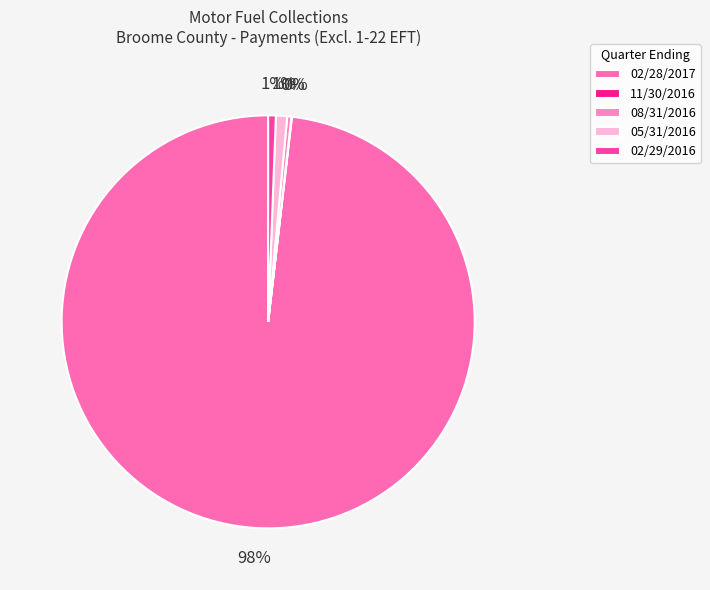

What portion of the pie excludes 08/31/2016?

99.7%